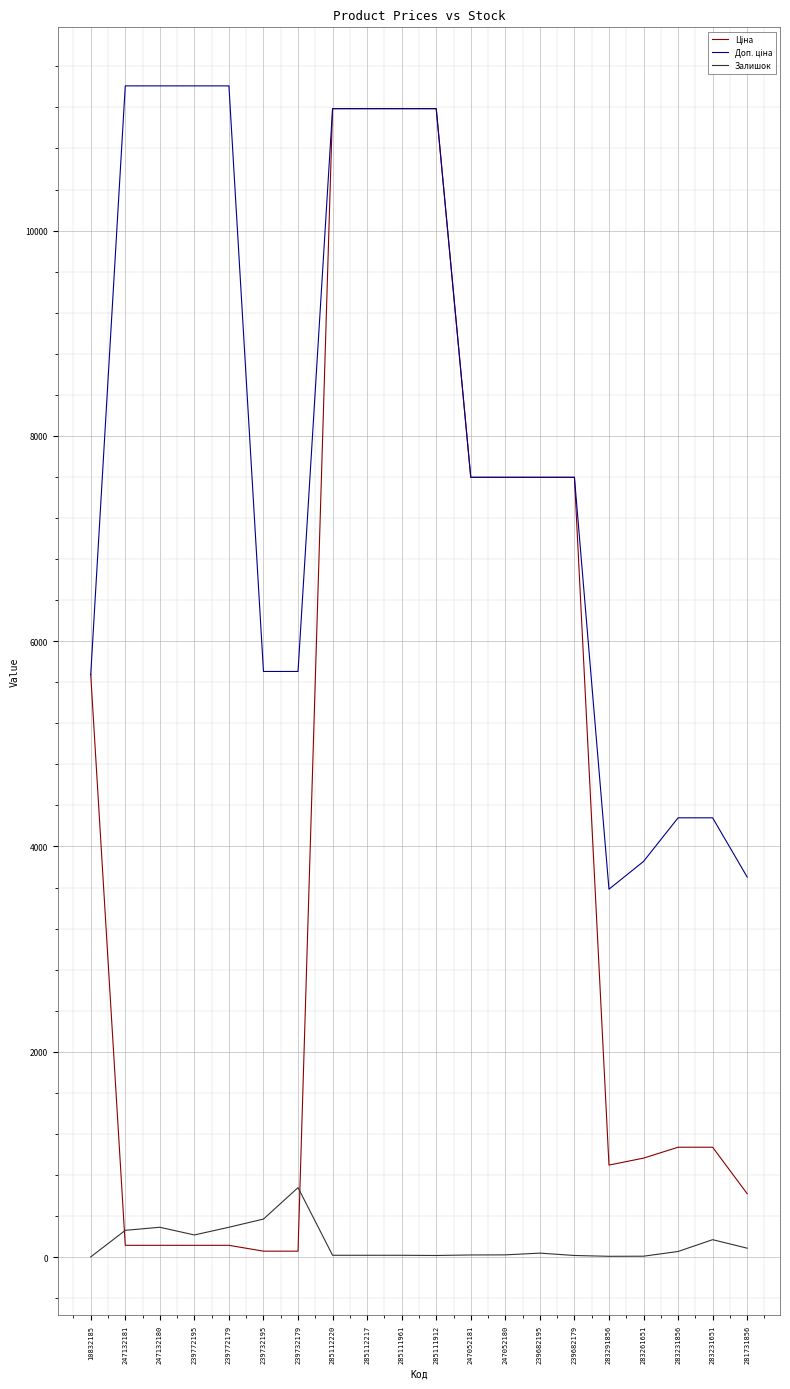

What is the greatest value displayed?

11410.0